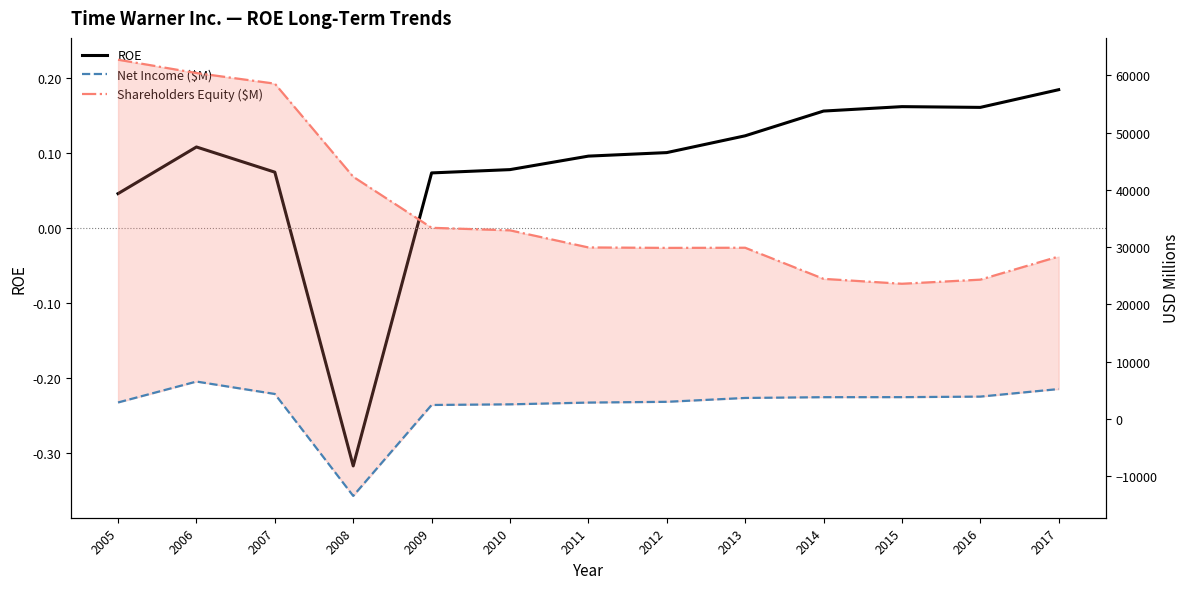

Which category has the highest value across all series?

2005